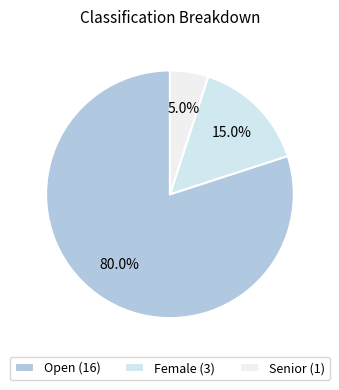

To the nearest percent, what portion does Senior represent?

5%